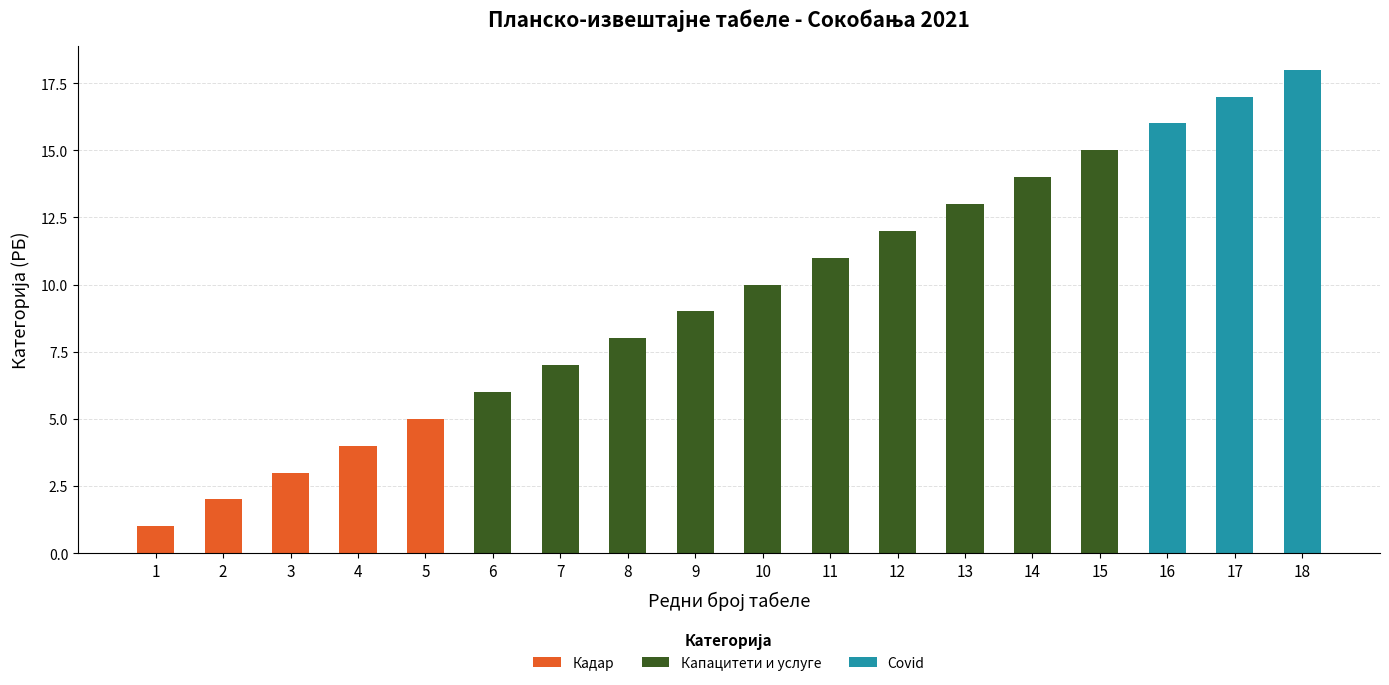

How many data points does each series have?

18